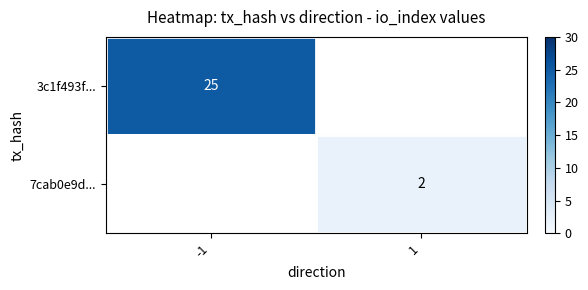

Is it true that 7cab0e9d... equals 3 at 1?

False